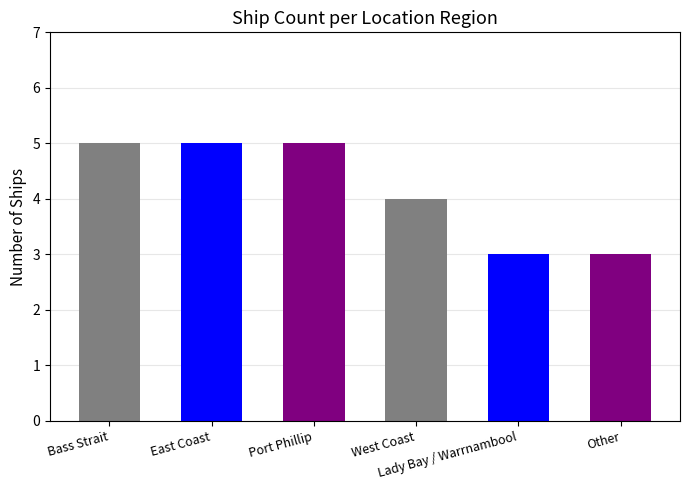

Which category has the highest value across all series?

Bass Strait